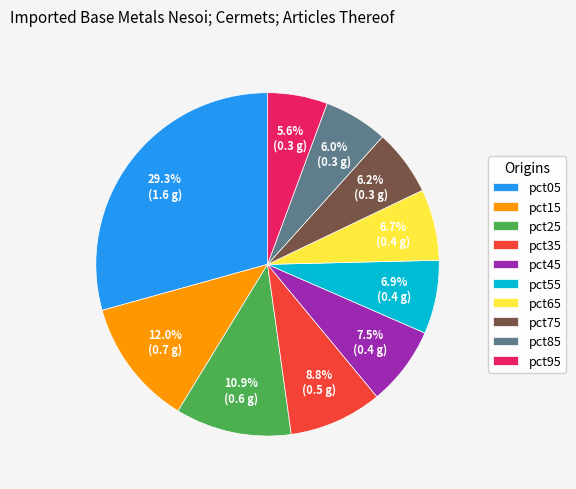

Between pct55 and pct15, which is larger?

pct15